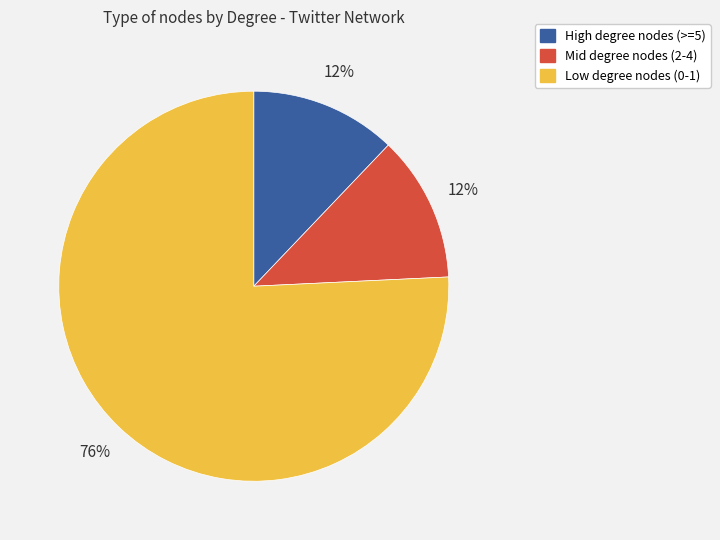

To the nearest percent, what is the difference between the largest and smallest slice percentages?

64%